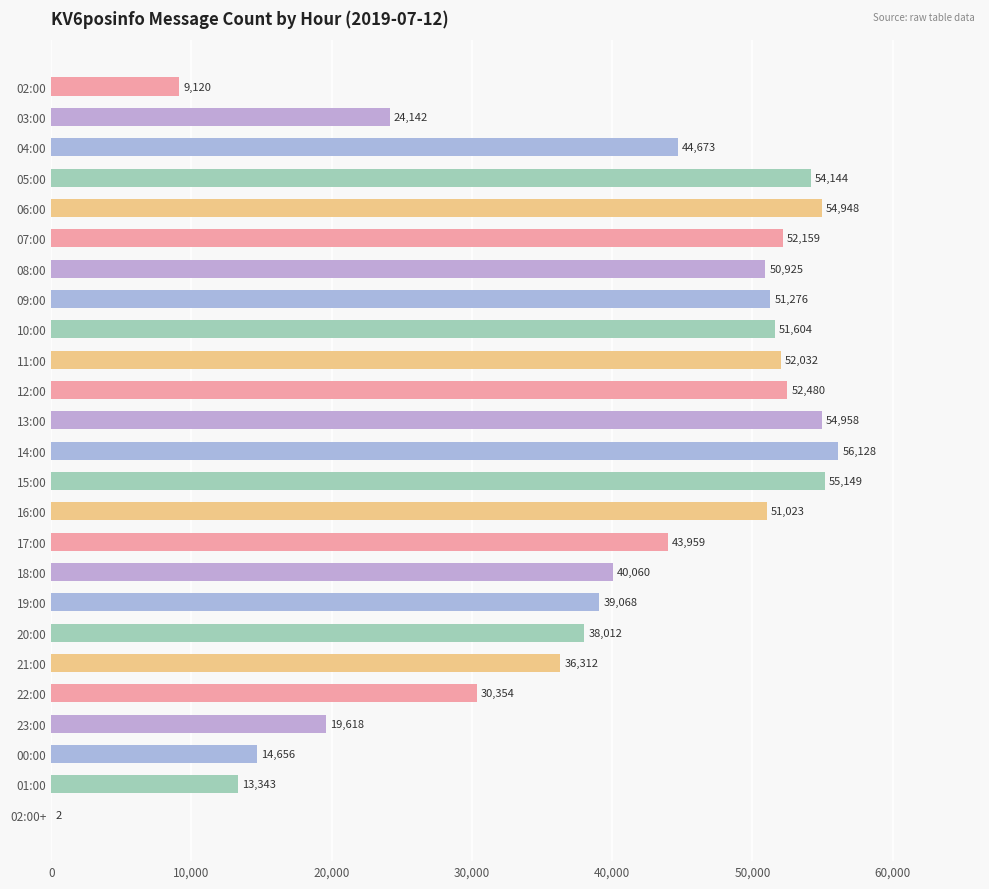

Which label corresponds to the largest value in the chart?

14:00